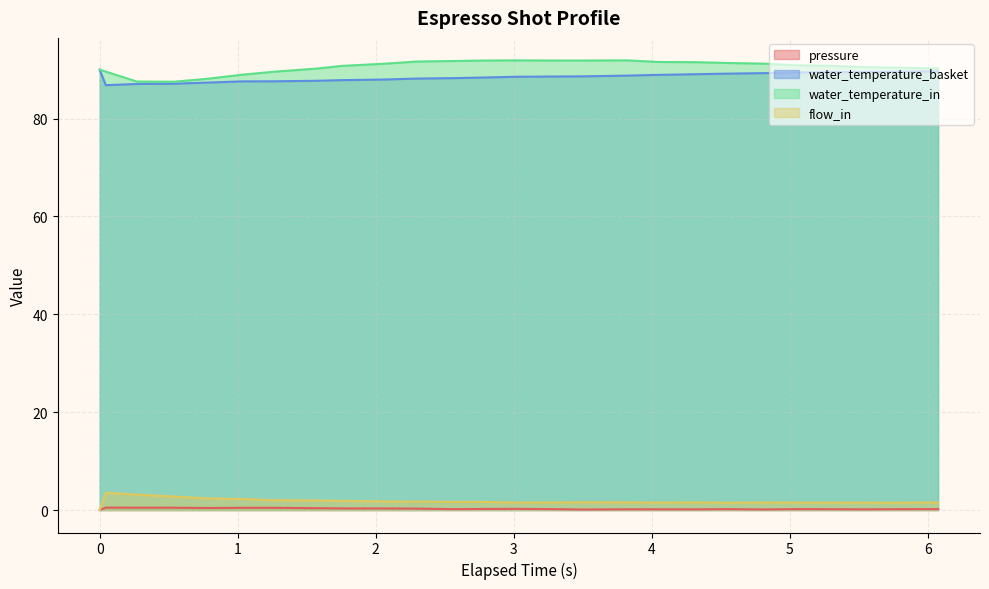

True or false: flow_in and water_temperature_in intersect in this chart.

False